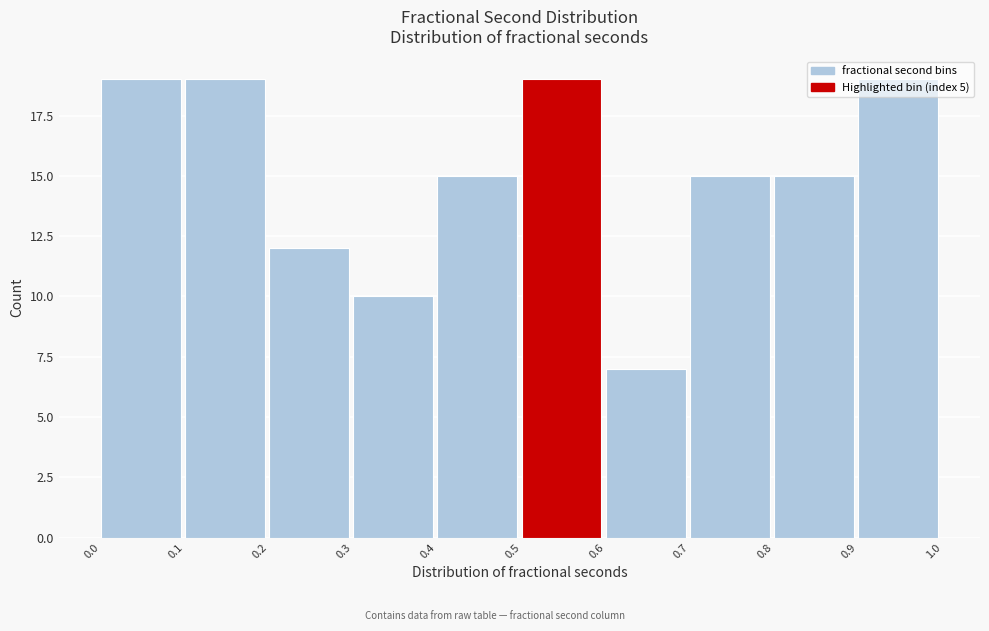

Approximately how many times larger is the value at 0.1 compared to 0.4?

1.3